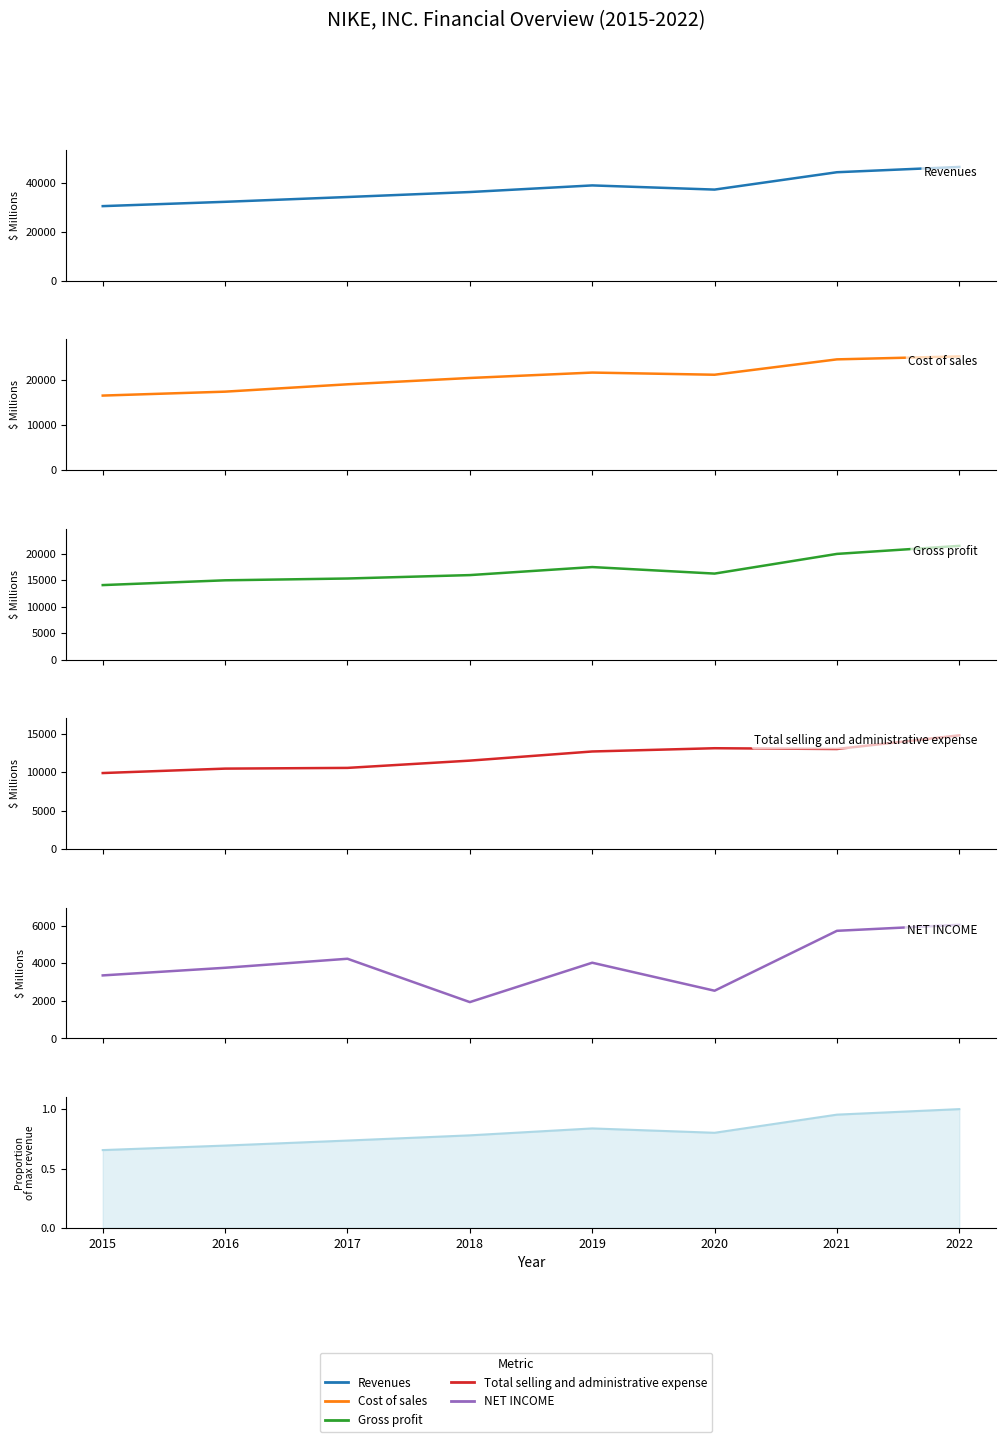

What is the approximate value of Gross profit at 2018?

15956.0